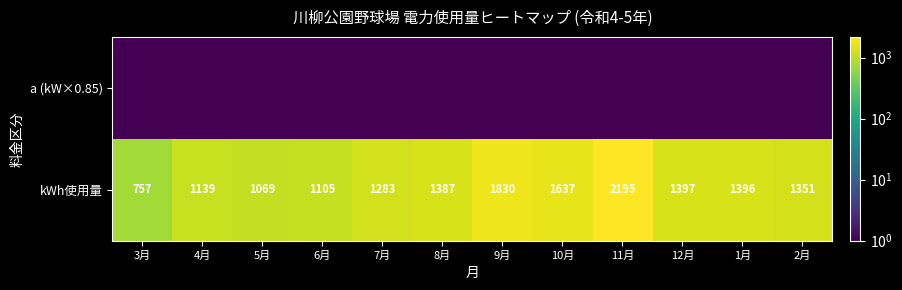

Which category has the highest value in the kWh使用量 series?

11月